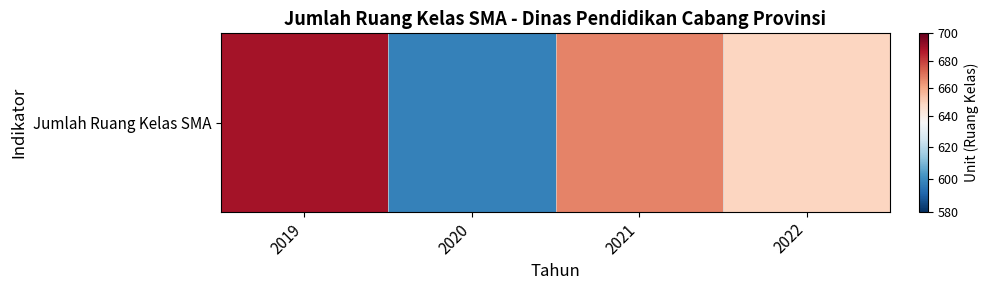

Reading left to right, what are all the values shown in this chart?

2019=689	2020=598	2021=667	2022=649